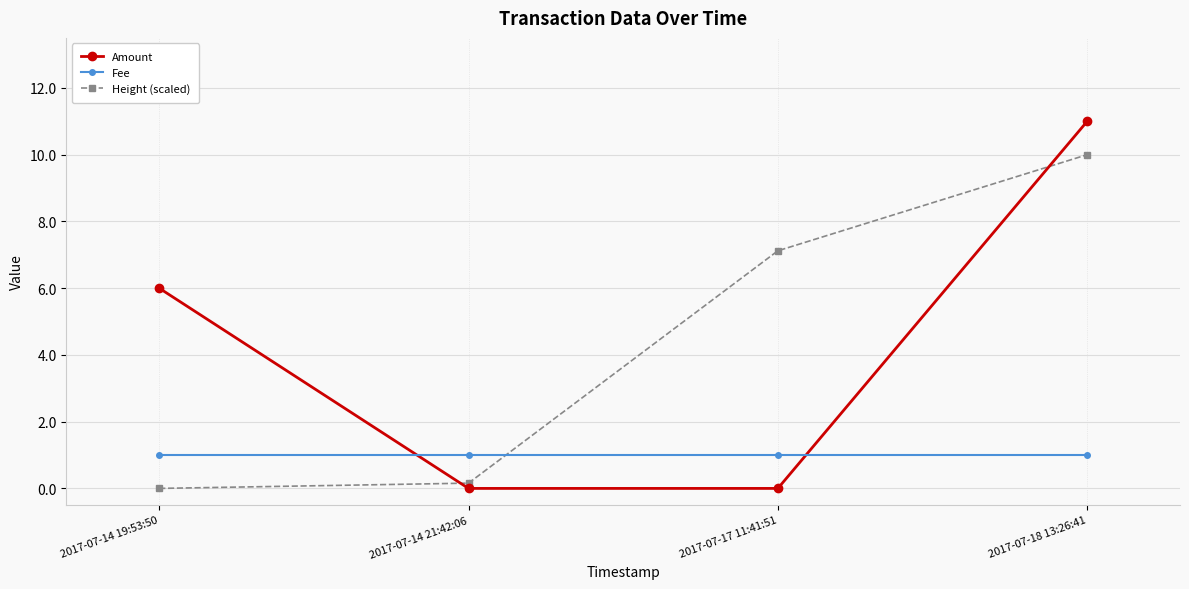

Reading left to right, list all the values displayed in this chart.

Amount: 6.0	0.0	0.0	11.0
Fee: 1.0	1.0	1.0	1.0
Height (scaled): 0.0	0.2	7.1	10.0